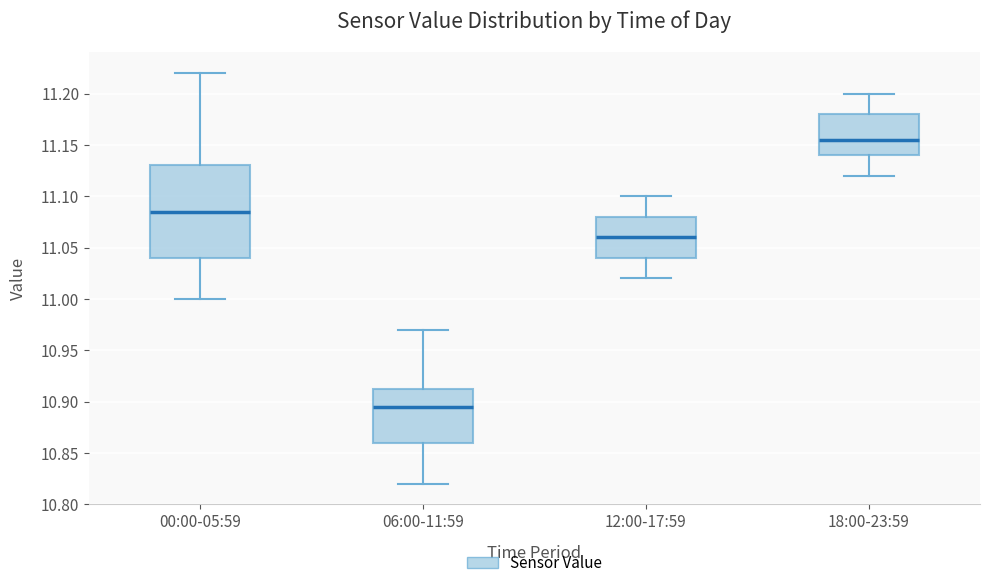

Reading left to right, read every box against the y-axis: the position of its median line, the range the box covers, and the ends of its whiskers. The values are not printed on the chart, so give them approximately, as read against the axis.

00:00-05:59: median 11.085, box 11.040 to 11.130, whiskers 11.000 to 11.220
06:00-11:59: median 10.895, box 10.860 to 10.915, whiskers 10.820 to 10.970
12:00-17:59: median 11.060, box 11.040 to 11.080, whiskers 11.020 to 11.100
18:00-23:59: median 11.155, box 11.140 to 11.180, whiskers 11.120 to 11.200